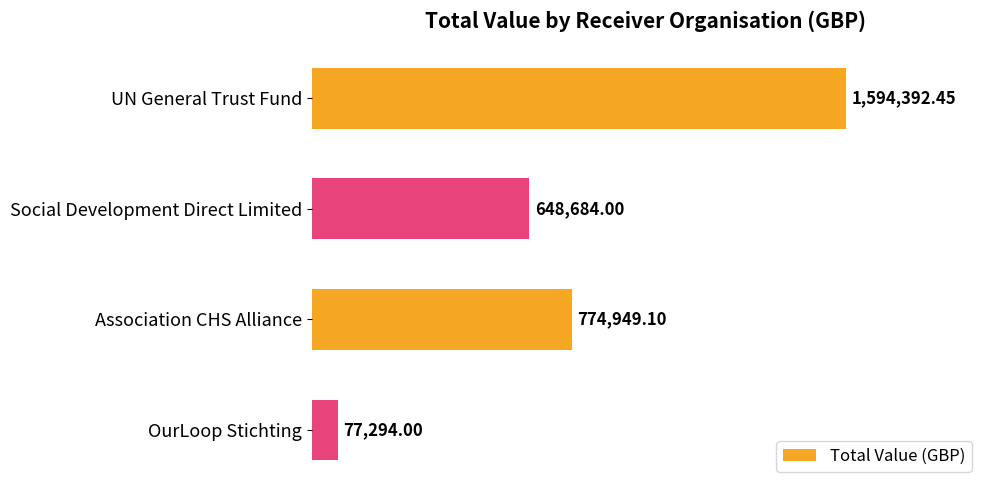

Are the bars horizontal?

Yes